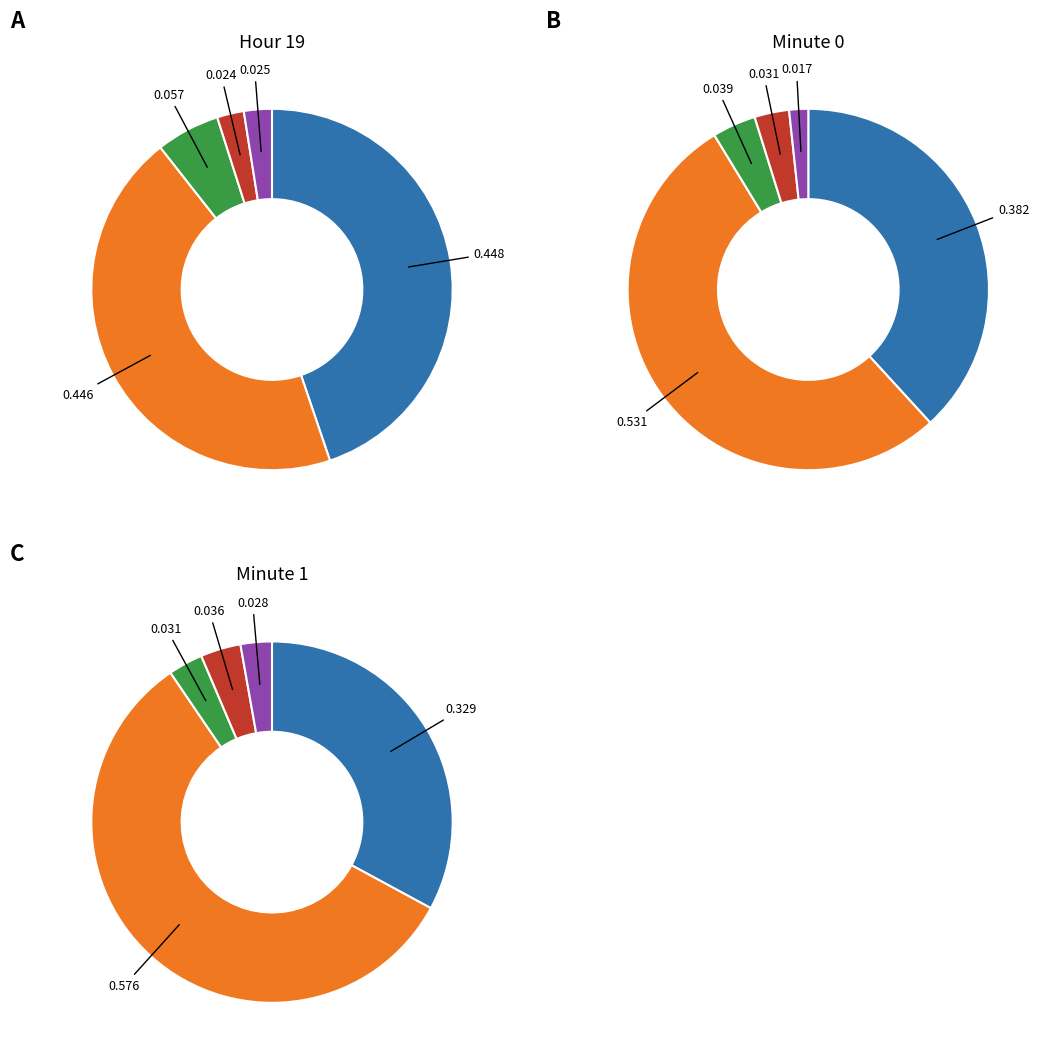

Is there a majority slice in this chart?

No